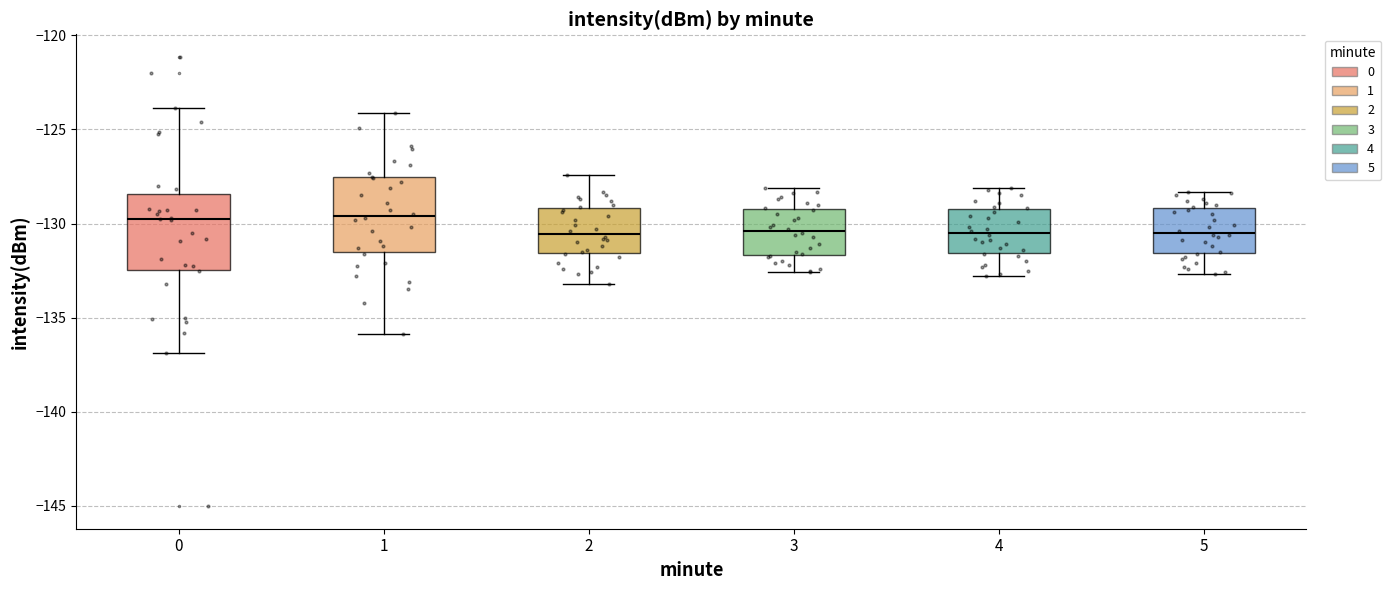

Reading left to right, read every box against the y-axis: the position of its median line, the range the box covers, and the ends of its whiskers. The values are not printed on the chart, so give them approximately, as read against the axis.

0: median -130.0, box -132.5 to -128.5, whiskers -137.0 to -124.0
1: median -129.5, box -131.5 to -127.5, whiskers -136.0 to -124.0
2: median -130.5, box -131.5 to -129.0, whiskers -133.0 to -127.5
3: median -130.5, box -131.5 to -129.0, whiskers -132.5 to -128.0
4: median -130.5, box -131.5 to -129.0, whiskers -133.0 to -128.0
5: median -130.5, box -131.5 to -129.0, whiskers -132.5 to -128.5